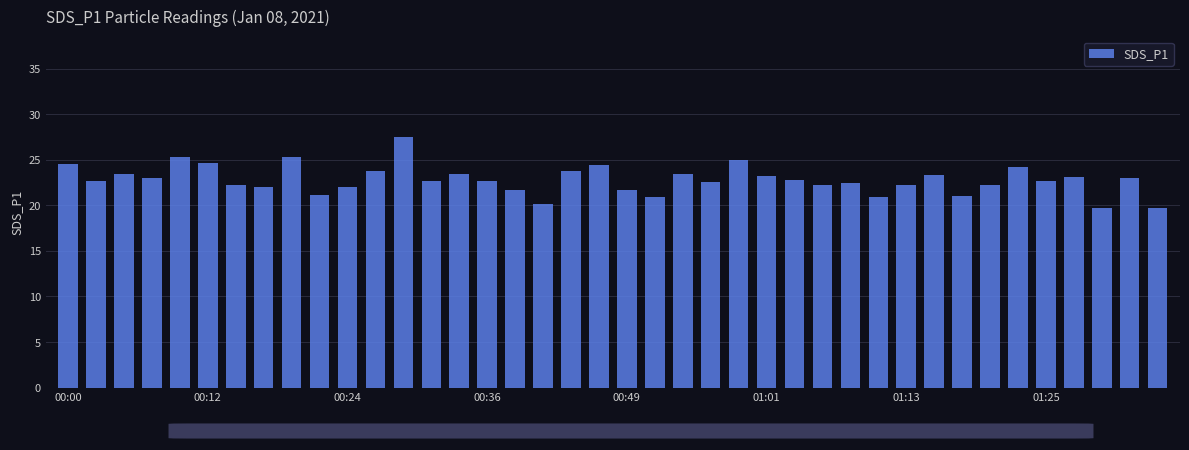

What is the value of the 15th bar from the left?

23.5